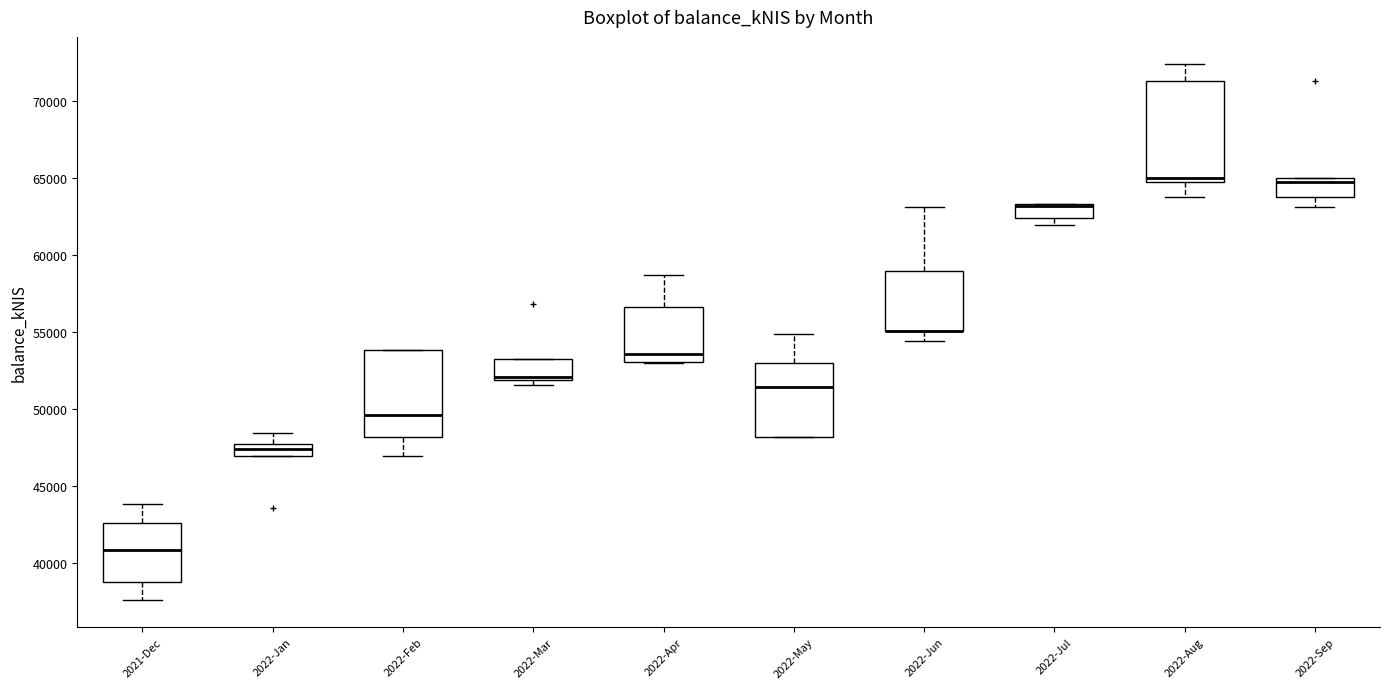

Reading left to right, transcribe this box plot: for each box, give where its median line is, the range the box spans, and where its two whiskers end, as read against the y-axis. The values are not printed on the chart, so give them approximately, as read against the axis.

2021-Dec: median 41000, box 39000 to 42500, whiskers 37500 to 44000
2022-Jan: median 47500 (inside the box), box 47000 to 47500, whiskers 47000 to 48500
2022-Feb: median 49500, box 48000 to 54000, whiskers 47000 to 54000
2022-Mar: median 52000 (just above the box's lower edge), box 52000 to 53000, whiskers 51500 to 53000
2022-Apr: median 53500, box 53000 to 56500, whiskers 53000 to 58500
2022-May: median 51500, box 48000 to 53000, whiskers 48000 to 55000
2022-Jun: median 55000 (drawn on the box's lower edge), box 55000 to 59000, whiskers 54500 to 63000
2022-Jul: median 63000 (drawn on the box's upper edge), box 62500 to 63500, whiskers 62000 to 63500
2022-Aug: median 65000, box 64500 to 71500, whiskers 64000 to 72500
2022-Sep: median 64500, box 64000 to 65000, whiskers 63000 to 65000